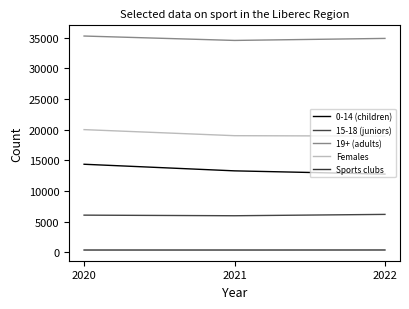

Is this an area chart (filled region under the line)?

No